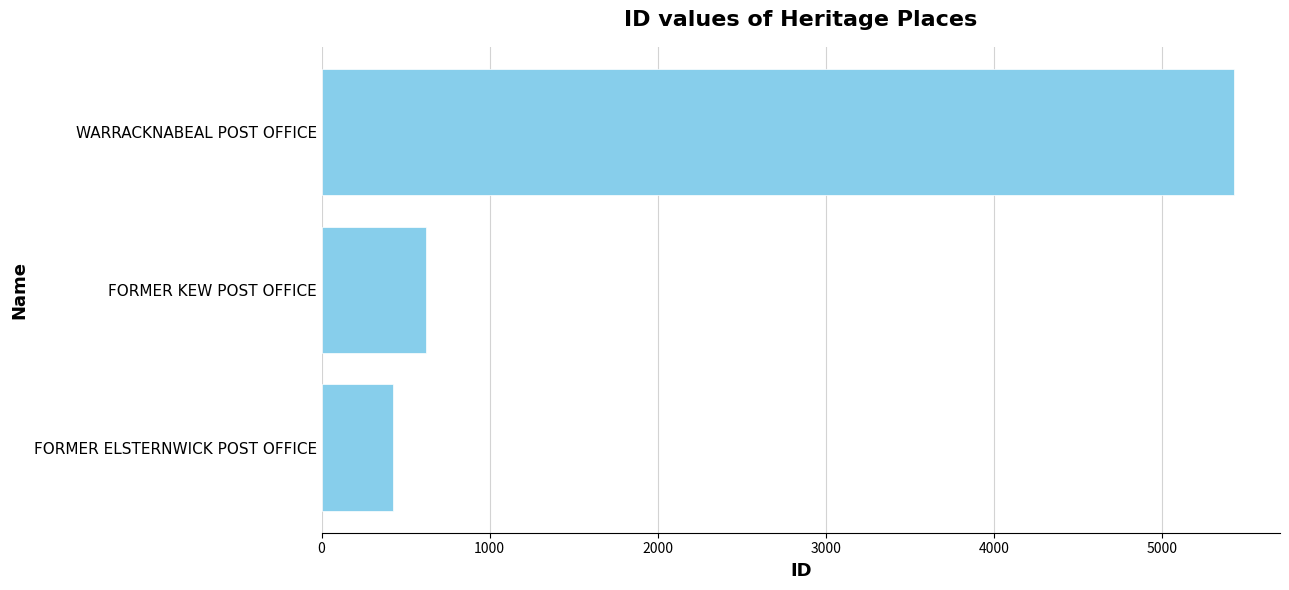

What is the smallest value displayed?

426